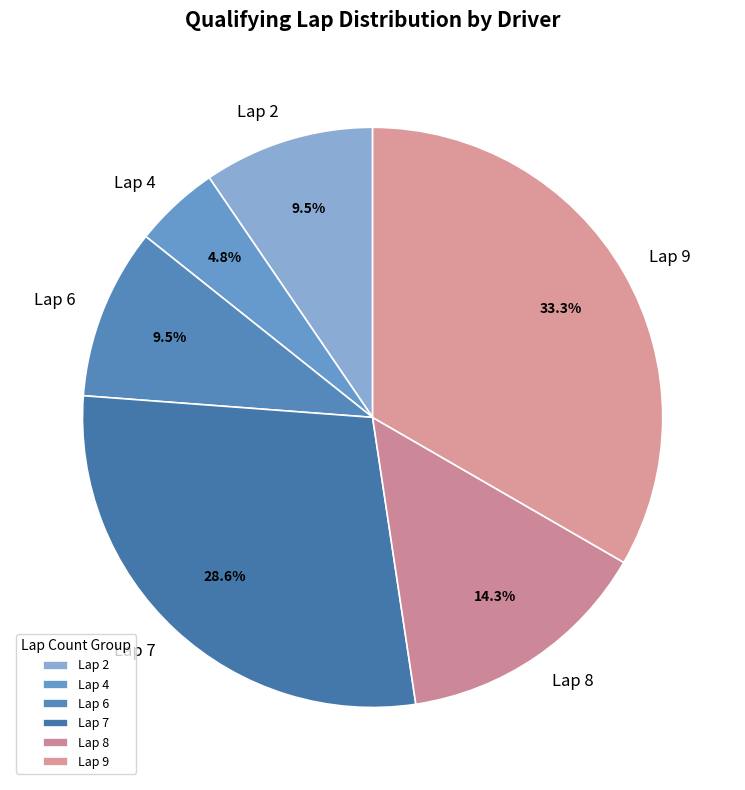

Approximately how many times larger is the value at Lap 6 compared to Lap 8?

0.7